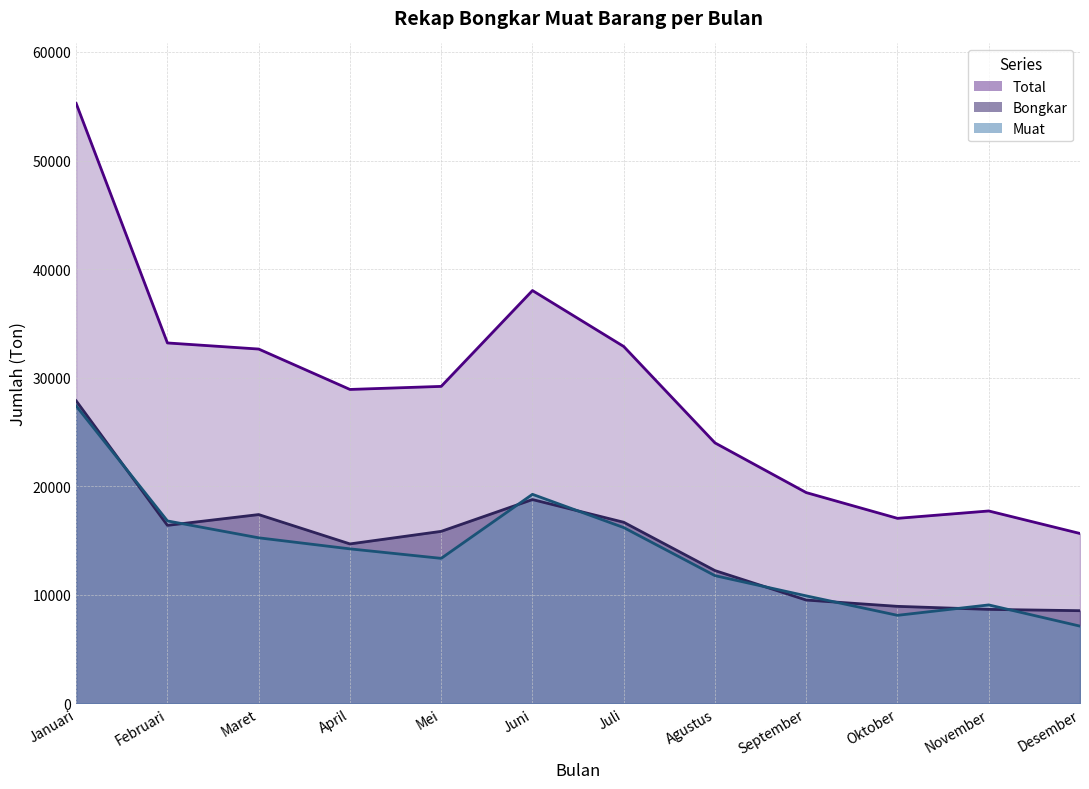

Reading right to left, list all the values displayed in this chart.

Bongkar: 8534	8655	8934	9514	12229	16681	18771	15842	14685	17388	16394	27866
Muat: 7112	9065	8107	9899	11762	16191	19254	13354	14229	15247	16803	27394
Total: 15646	17720	17041	19413	23991	32872	38025	29196	28914	32635	33197	55260